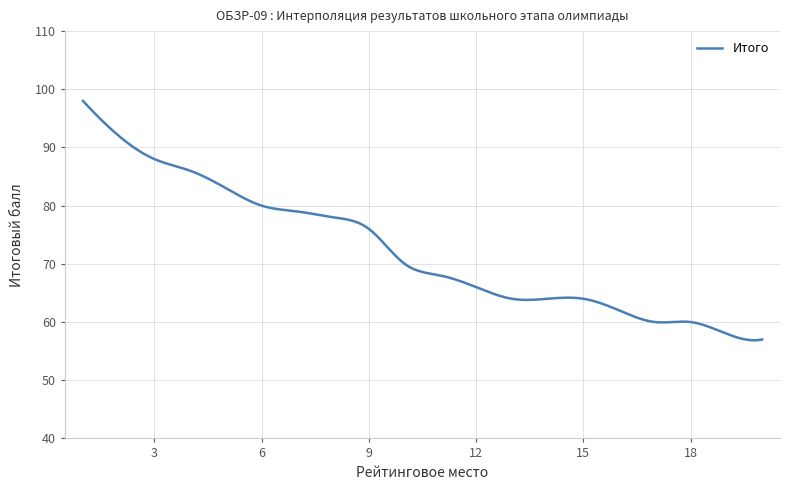

What is the maximum value shown in the chart?

98.0